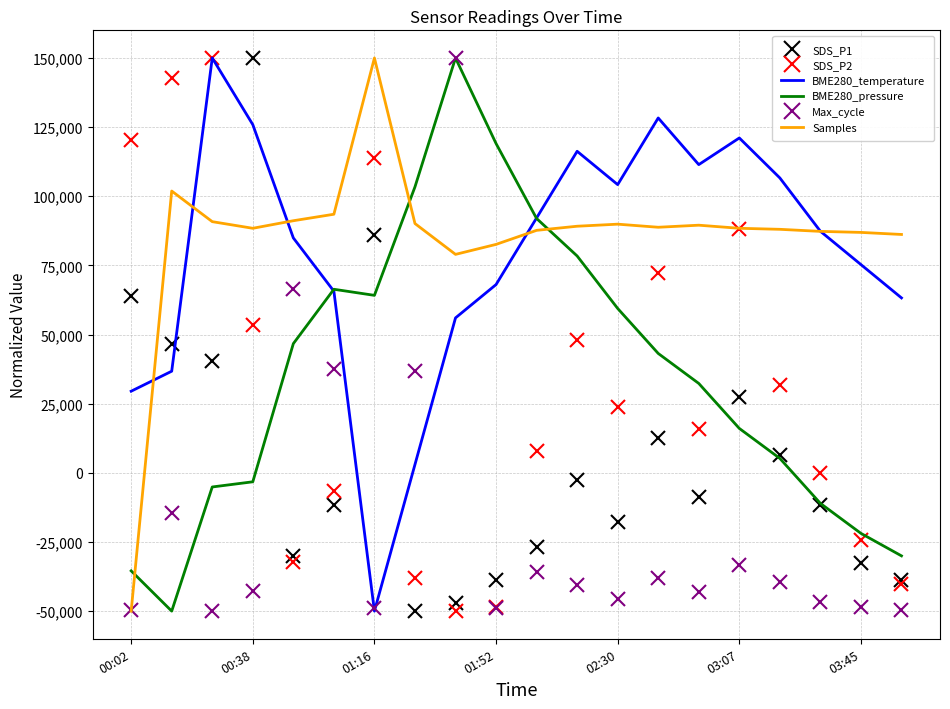

What is the smallest value displayed?

-50000.0